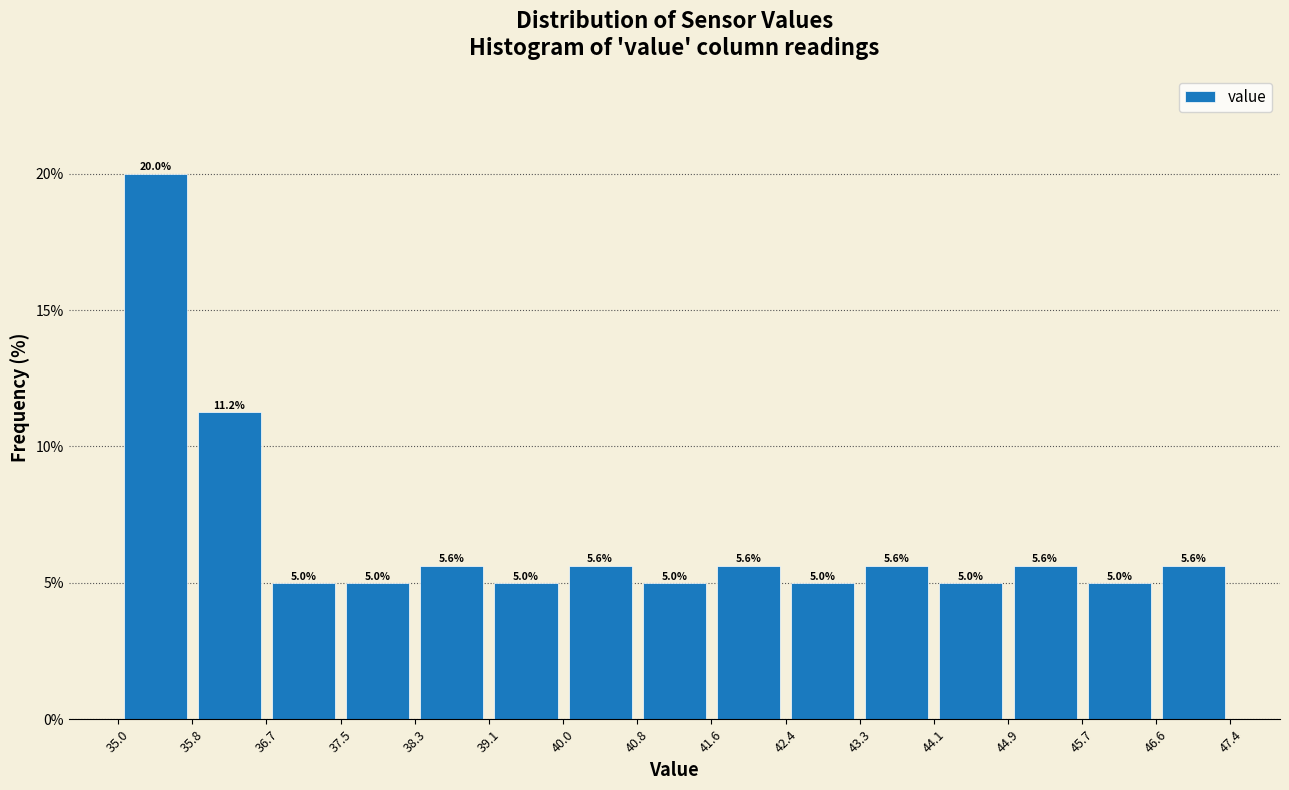

How tall is the bar that spans 35.8 to 36.7 on the x-axis?

11.2